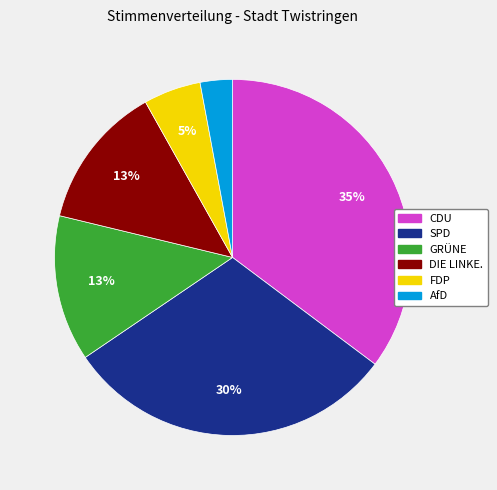

Which slice is the largest?

CDU